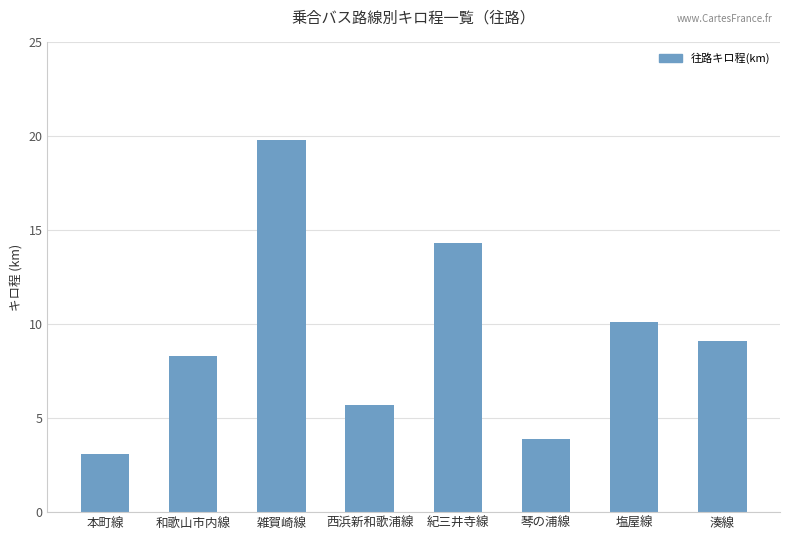

How many values are below 9?

4